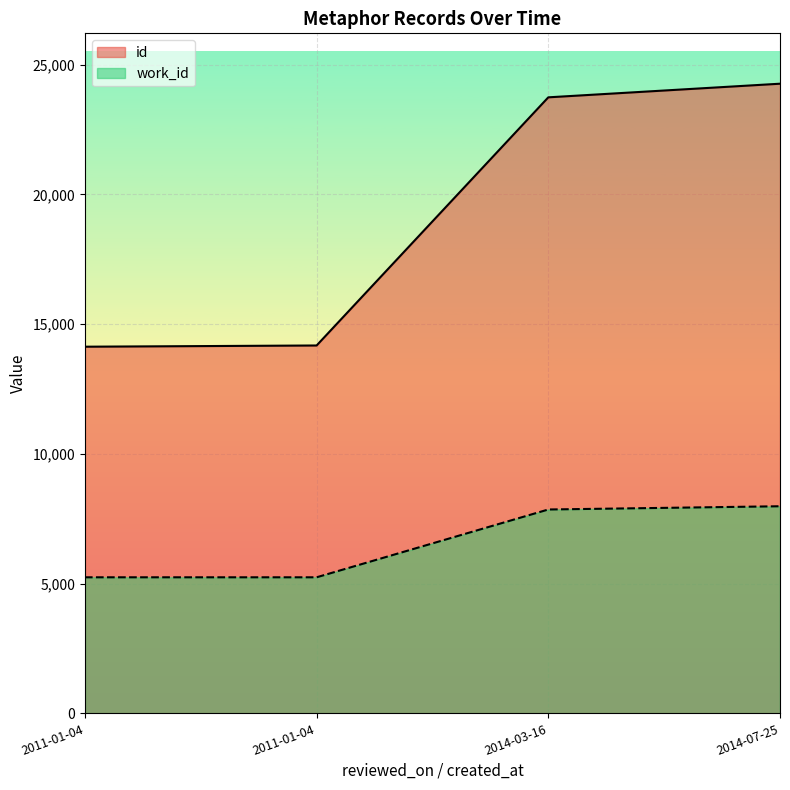

The id series shows 38862 at 2014-03-16. True or false?

False